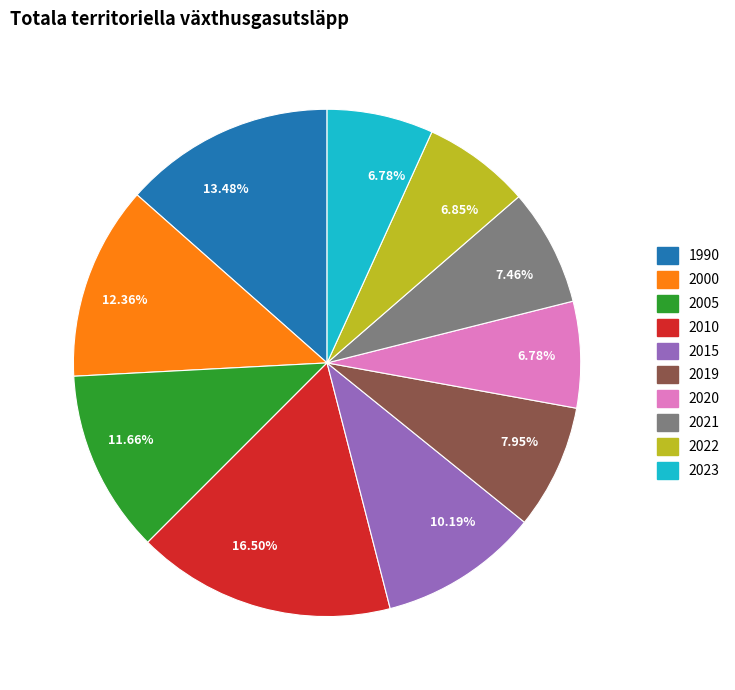

Count the number of slices in the pie.

10